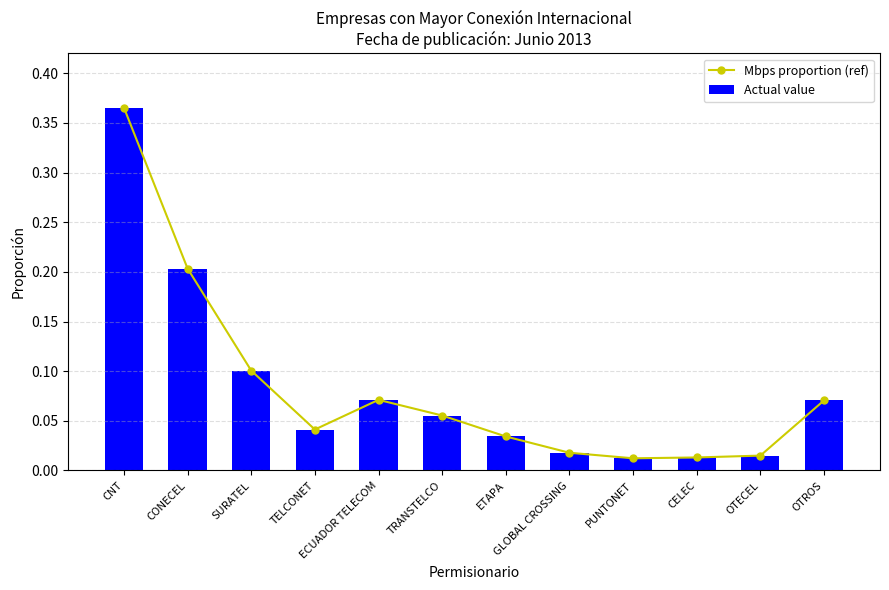

Reading right to left, what are all the values shown in this chart?

Mbps proportion (ref): OTROS=0.1	OTECEL=0.0	CELEC=0.0	PUNTONET=0.0	GLOBAL CROSSING=0.0	ETAPA=0.0	TRANSTELCO=0.1	ECUADOR TELECOM=0.1	TELCONET=0.0	SURATEL=0.1	CONECEL=0.2	CNT=0.4
Actual value: OTROS=0.1	OTECEL=0.0	CELEC=0.0	PUNTONET=0.0	GLOBAL CROSSING=0.0	ETAPA=0.0	TRANSTELCO=0.1	ECUADOR TELECOM=0.1	TELCONET=0.0	SURATEL=0.1	CONECEL=0.2	CNT=0.4